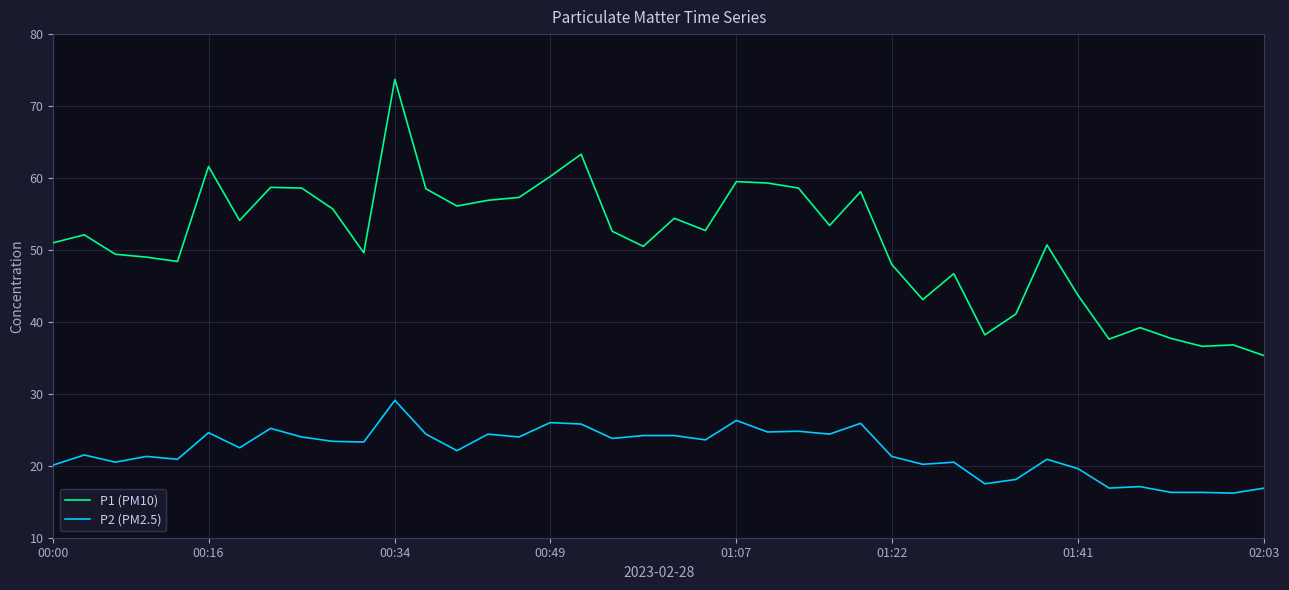

True or false: P2 (PM2.5) and P1 (PM10) intersect in this chart.

False